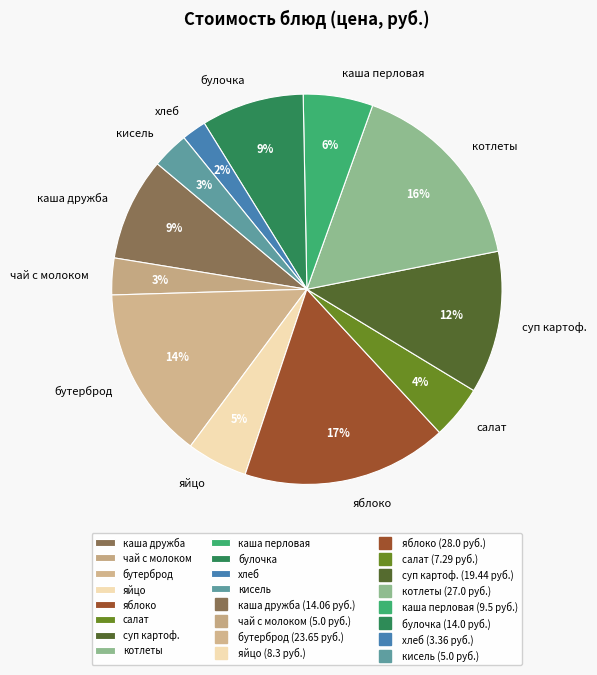

Is it true that булочка is 9% of the pie?

True